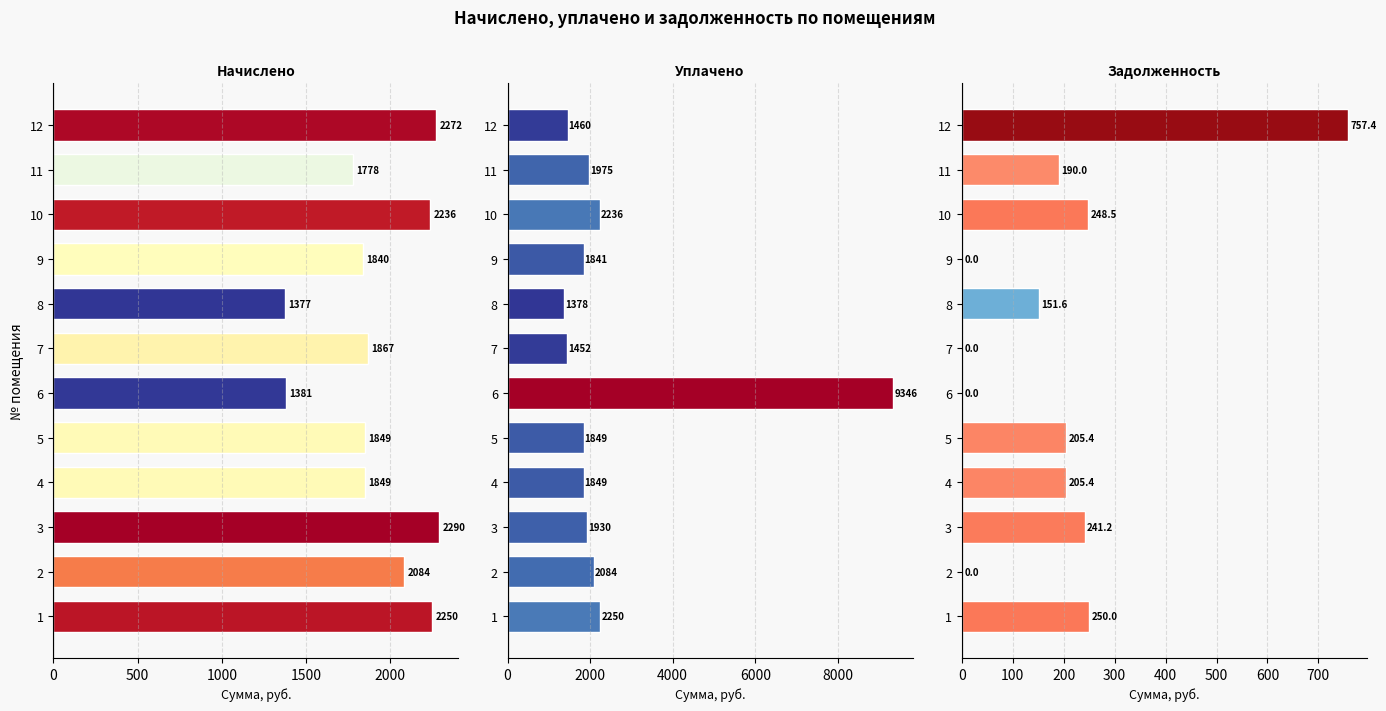

What is the sum of all уплачено values?

29648.5